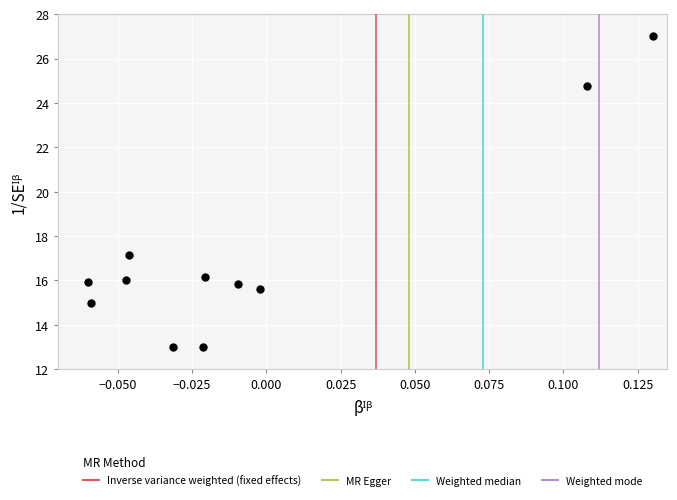

What is the average Y value?

17.2